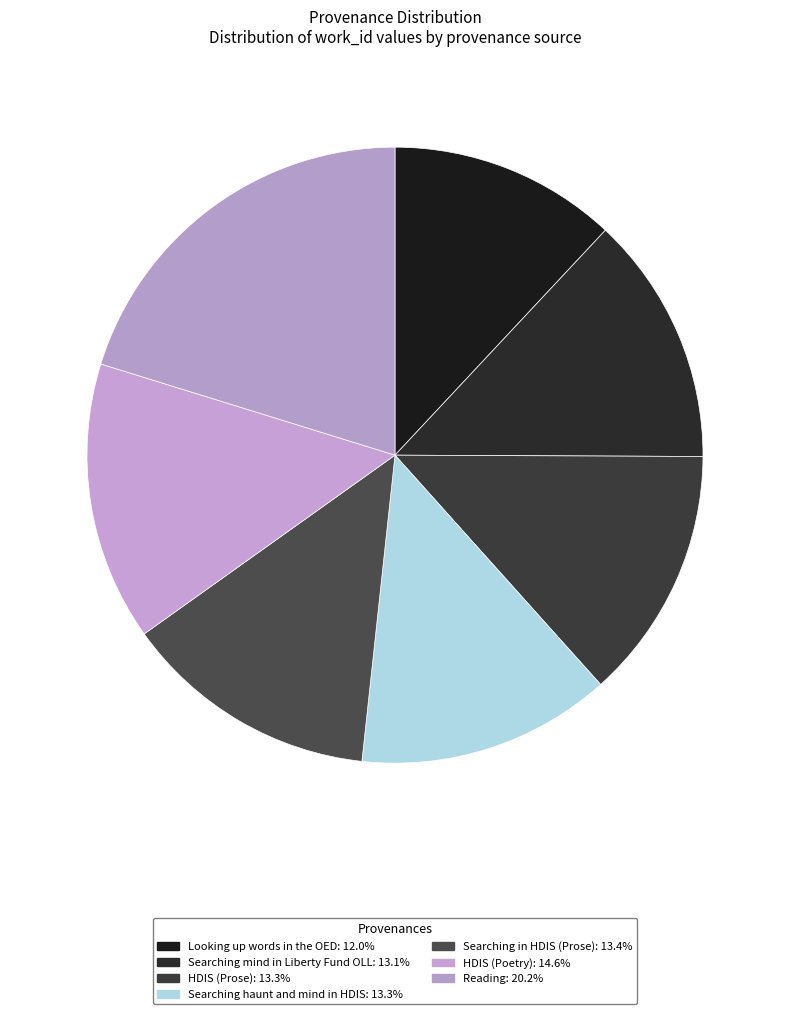

How many segments does this pie chart have?

7